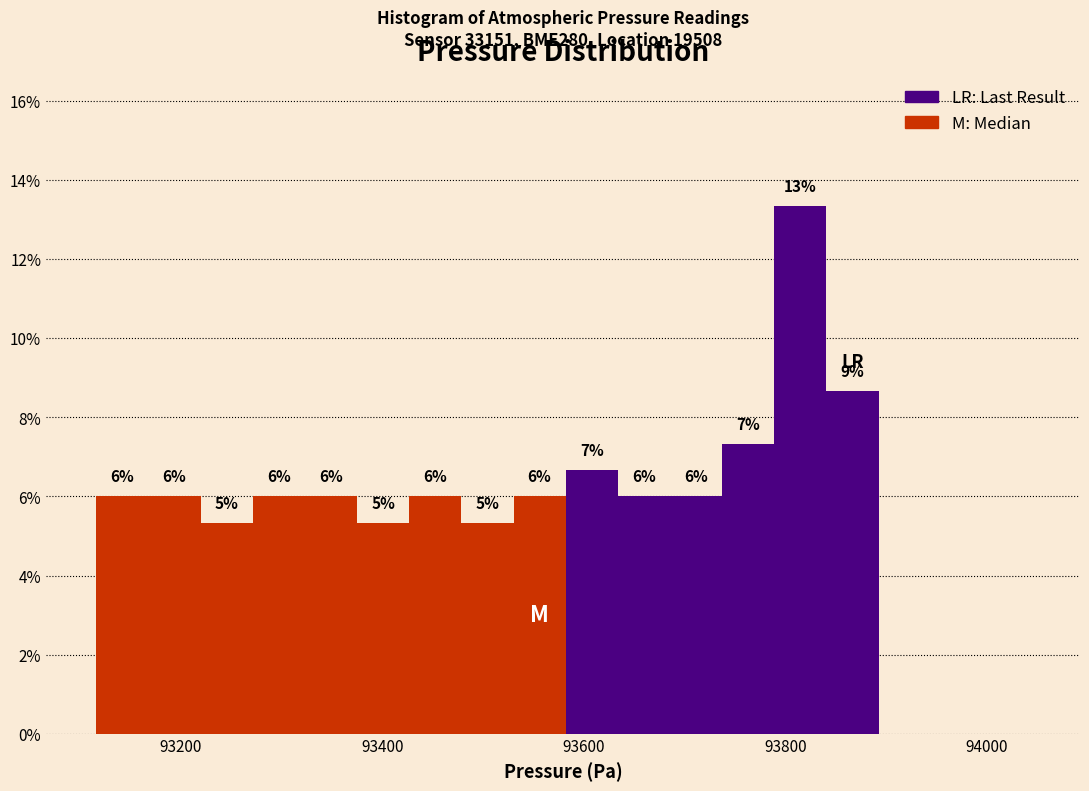

Read against the x-axis, roughly where is the centre of the tallest bar?

93820